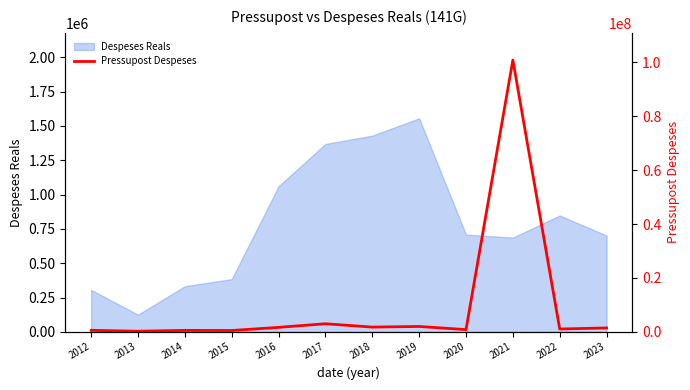

How many lines are shown in the chart?

1